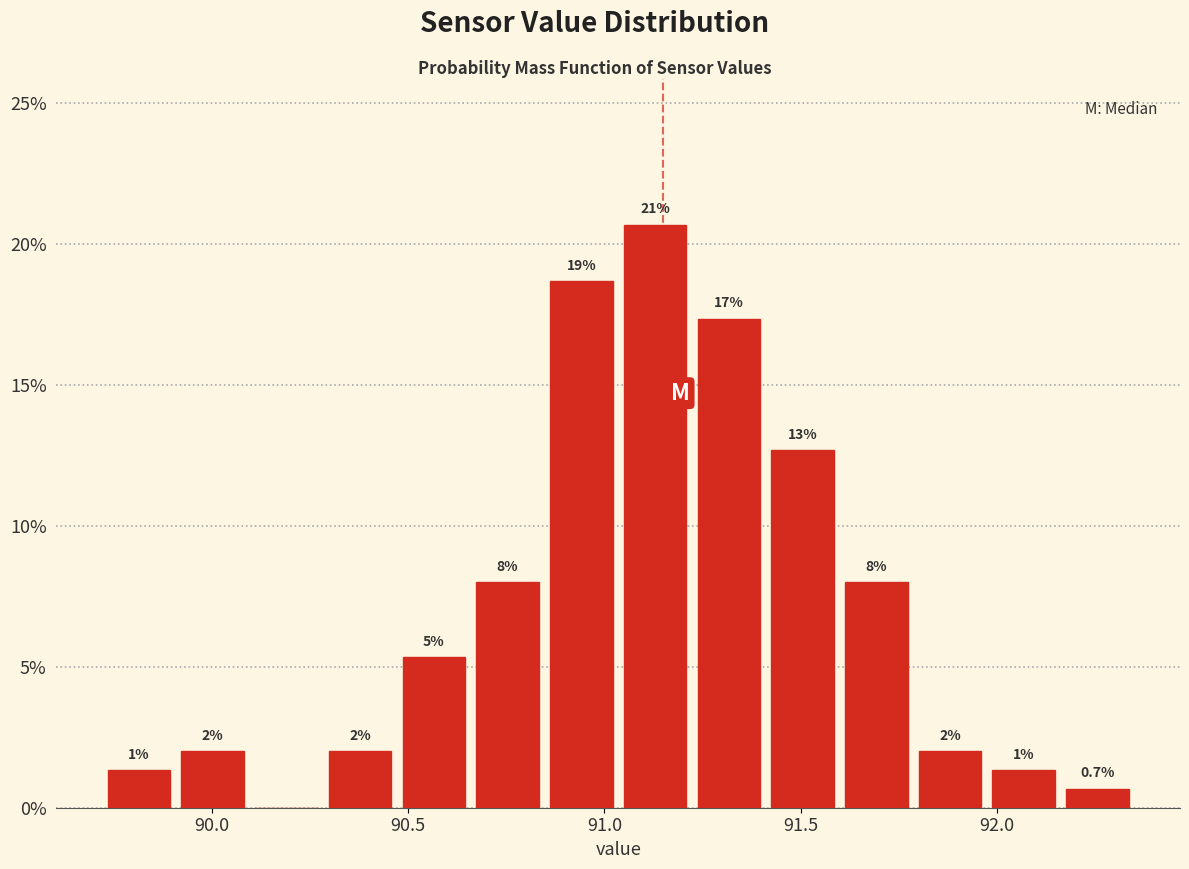

Around what value on the x-axis is the tallest bar? Give the approximate position of its centre, as read against the axis.

91.15